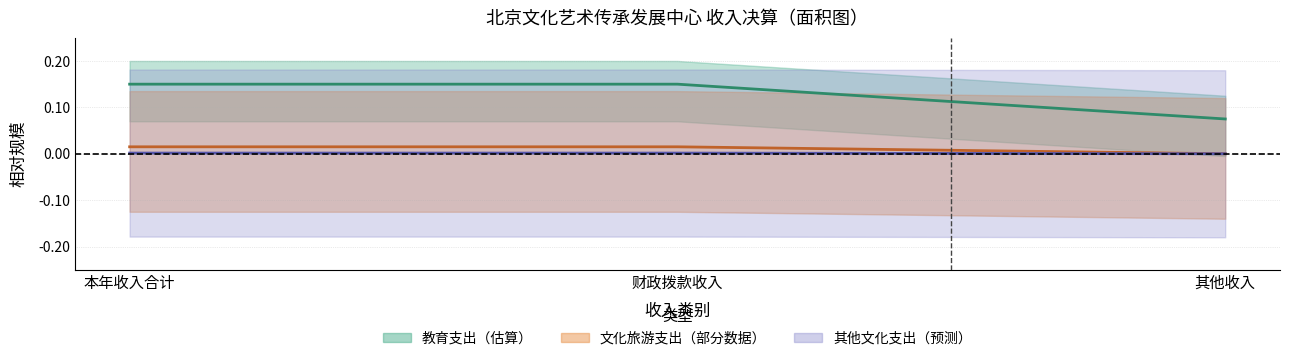

Where is 文化旅游支出（中值） nearest to the value 0?

其他收入